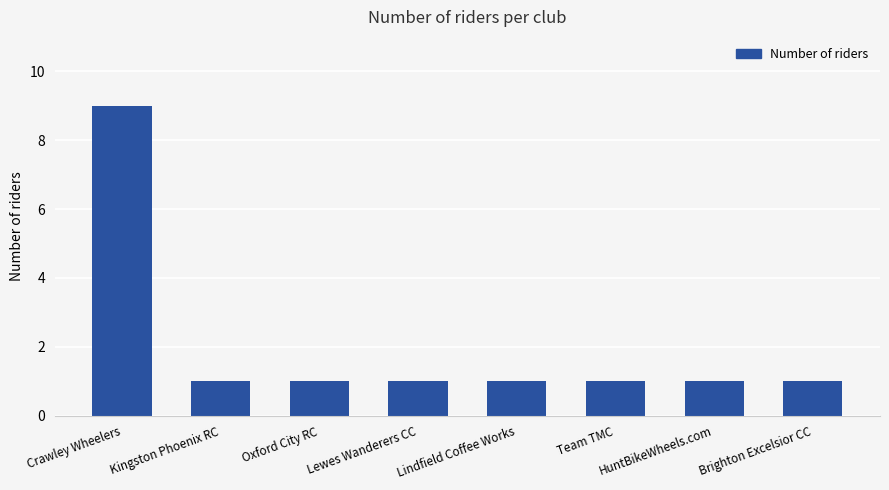

What is the ratio of the value at HuntBikeWheels.com to the value at Lindfield Coffee Works?

1.0